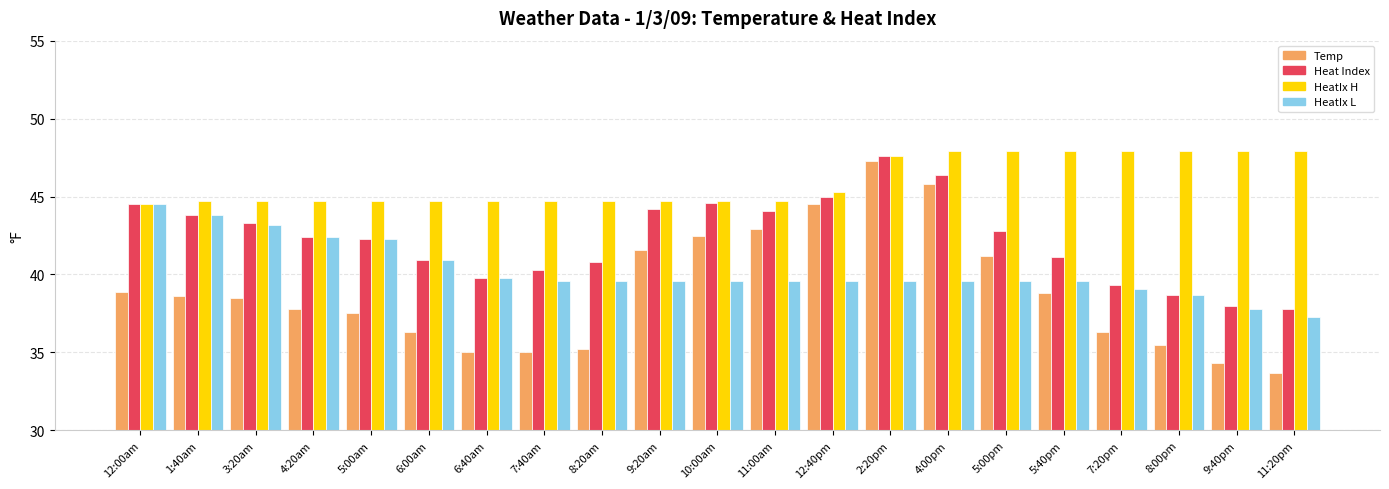

What is the minimum value shown in the chart?

33.7